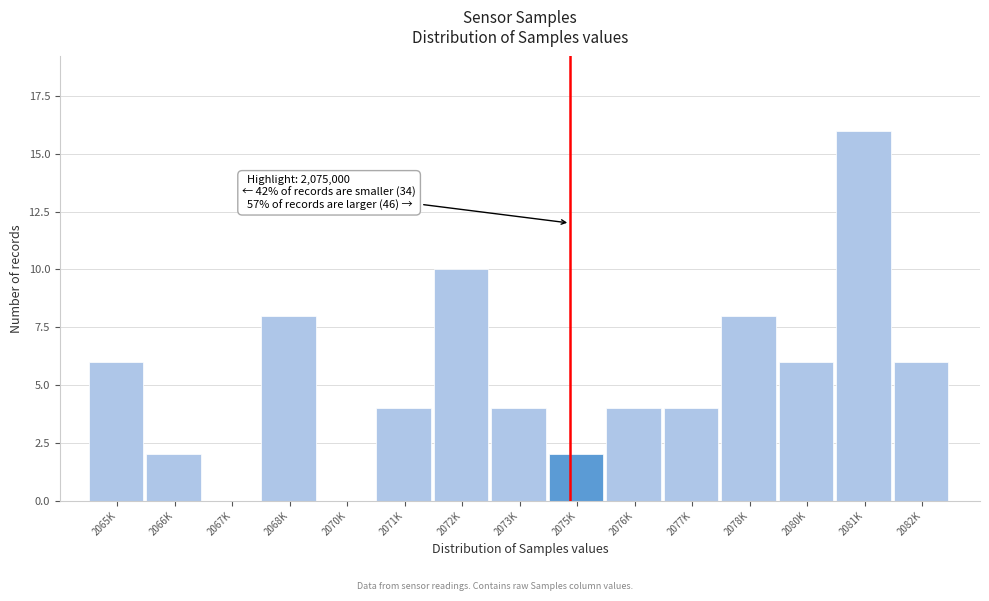

Reading left to right, what are all the values shown in this chart?

2065K=6	2066K=2	2067K=0	2068K=8	2070K=0	2071K=4	2072K=10	2073K=4	2075K=2	2076K=4	2077K=4	2078K=8	2080K=6	2081K=16	2082K=6